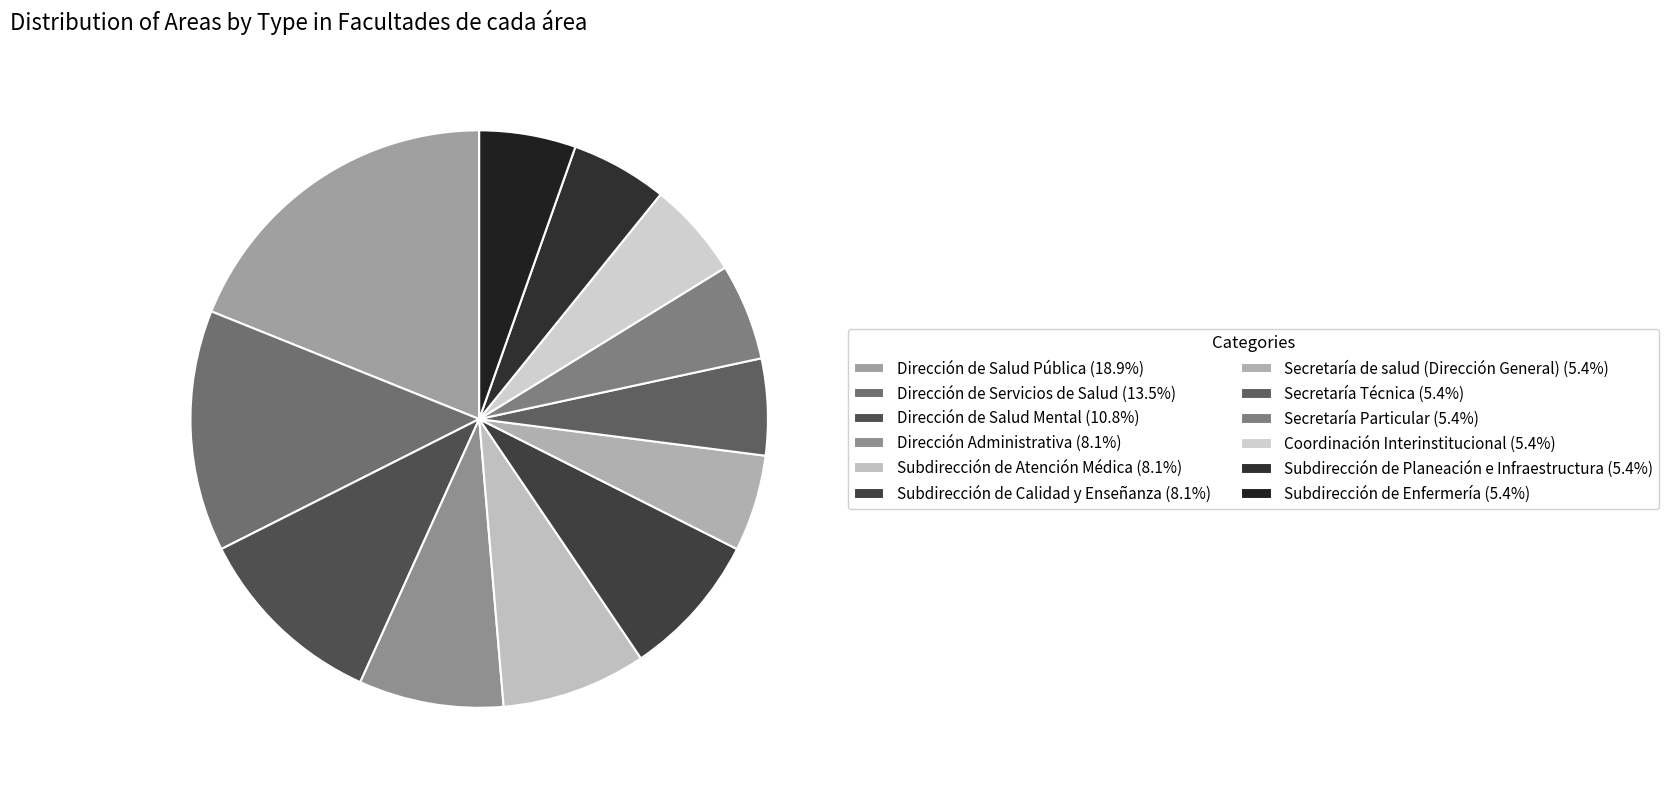

What is the total percentage of Secretaría Particular and Coordinación Interinstitucional?

10.8%